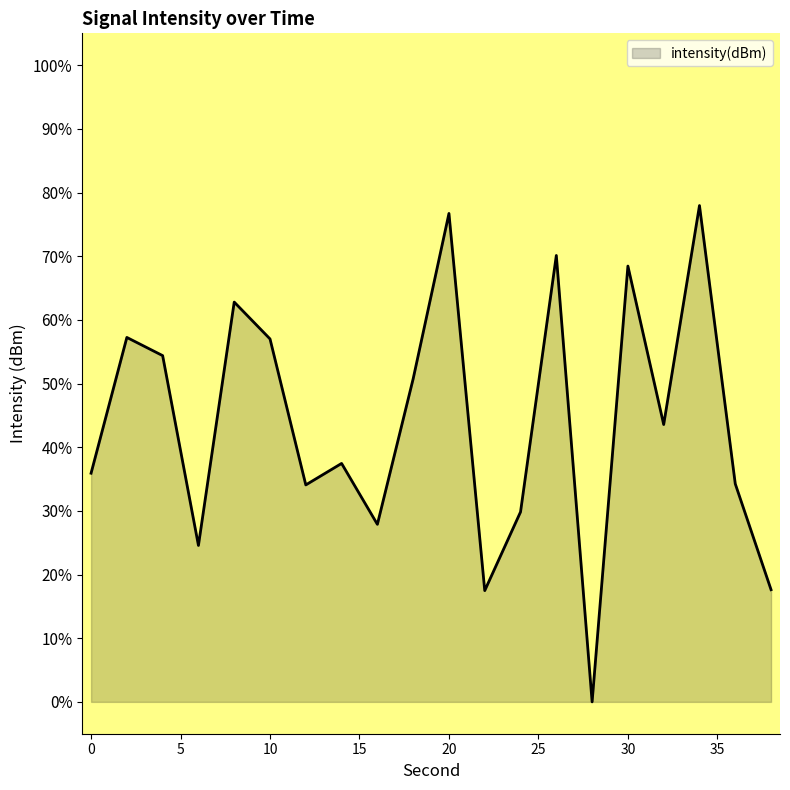

What is the average value?

43.9